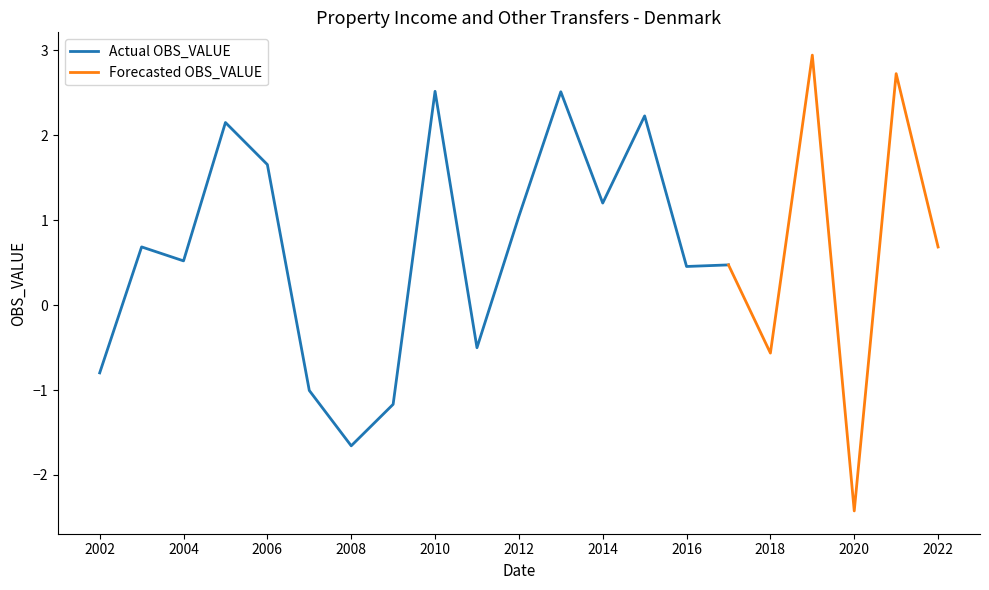

What is the value of the 20th point from the left?

2.7